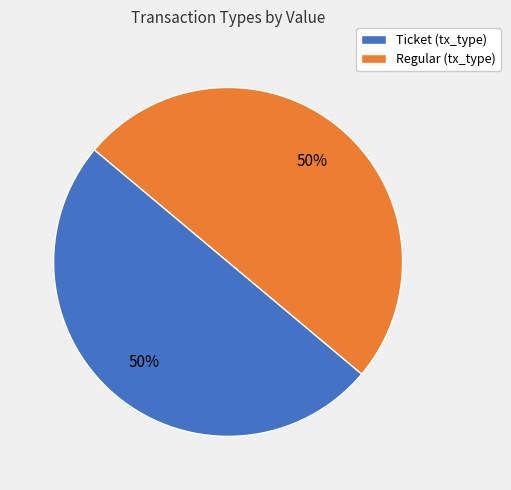

True or false: Ticket (tx_type) accounts for 61% of the total.

False